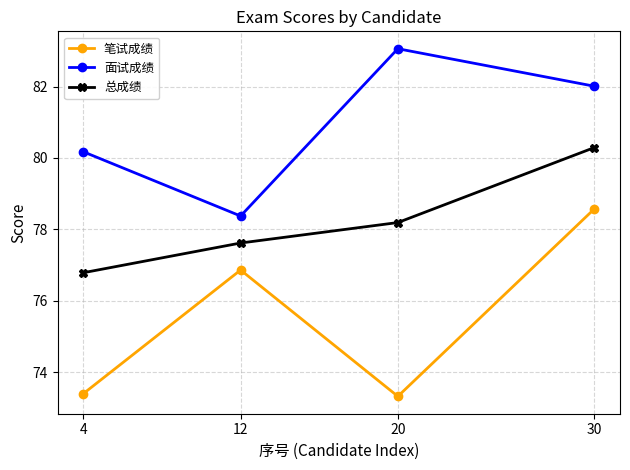

Which series has the largest total across all categories?

面试成绩